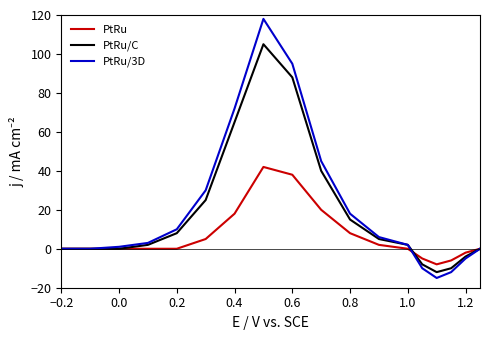

List the series in order of their peak value, lowest first.

PtRu, PtRu/C, PtRu/3D